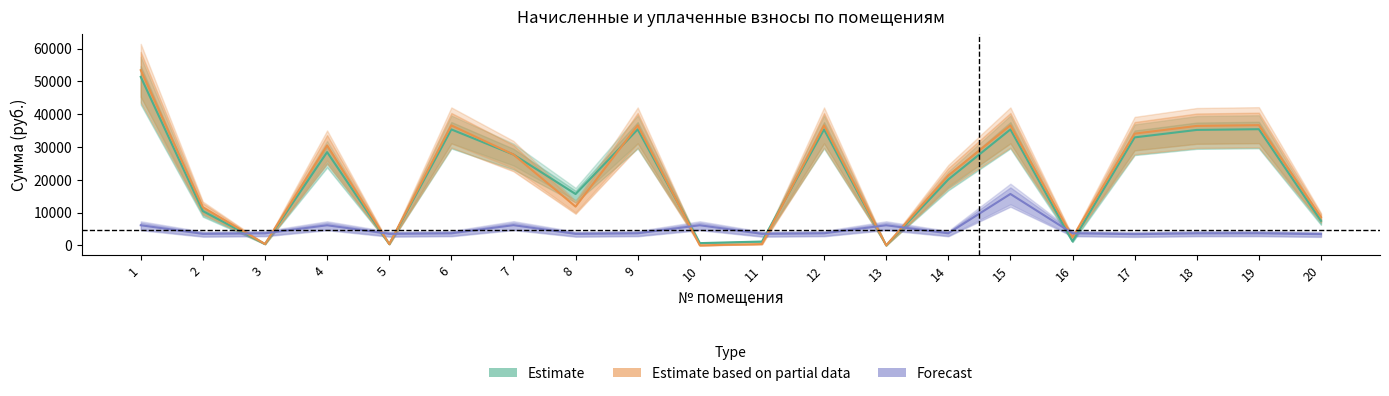

Reading left to right, transcribe all the data shown in this chart.

Estimate: 1=51356.2	2=10435.1	3=408.0	4=28418.6	5=389.6	6=35336.9	7=27683.5	8=15643.0	9=35336.9	10=680.8	11=1168.8	12=35332.7	13=0.0	14=20083.3	15=35336.9	16=1224.0	17=32911.9	18=35186.6	19=35406.2	20=7466.3
Estimate based on partial data: 1=53398.6	2=11603.9	3=408.0	4=30461.0	5=389.6	6=36560.9	7=27683.5	8=11811.8	9=36560.9	10=0.0	11=394.5	12=36556.7	13=0.0	14=21307.3	15=36560.9	16=2448.0	17=34051.9	18=36405.8	19=36632.6	20=8606.3
Forecast: 1=6127.2	2=3506.4	3=3672.0	4=6127.2	5=3506.4	6=3672.0	7=6156.0	8=3506.4	9=3672.0	10=6127.2	11=3506.4	12=3672.0	13=6127.2	14=3672.0	15=15666.7	16=3672.0	17=3420.0	18=3657.6	19=3679.2	20=3420.0